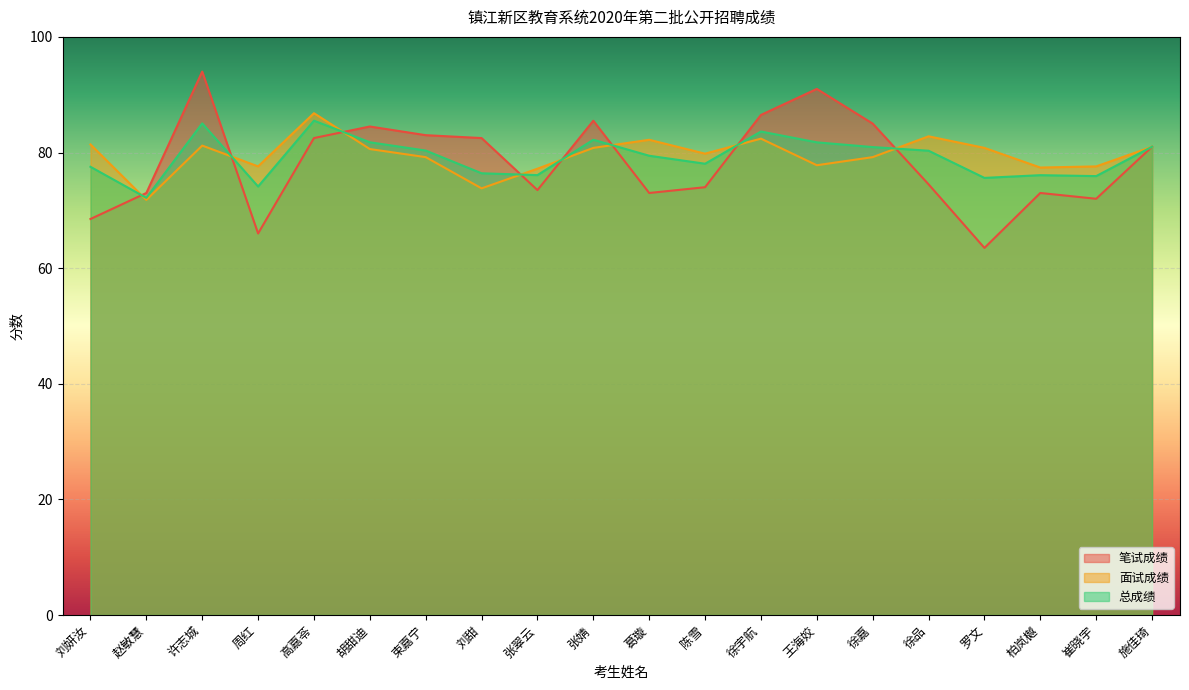

Which series changed the most between 束嘉宁 and 陈雪?

笔试成绩